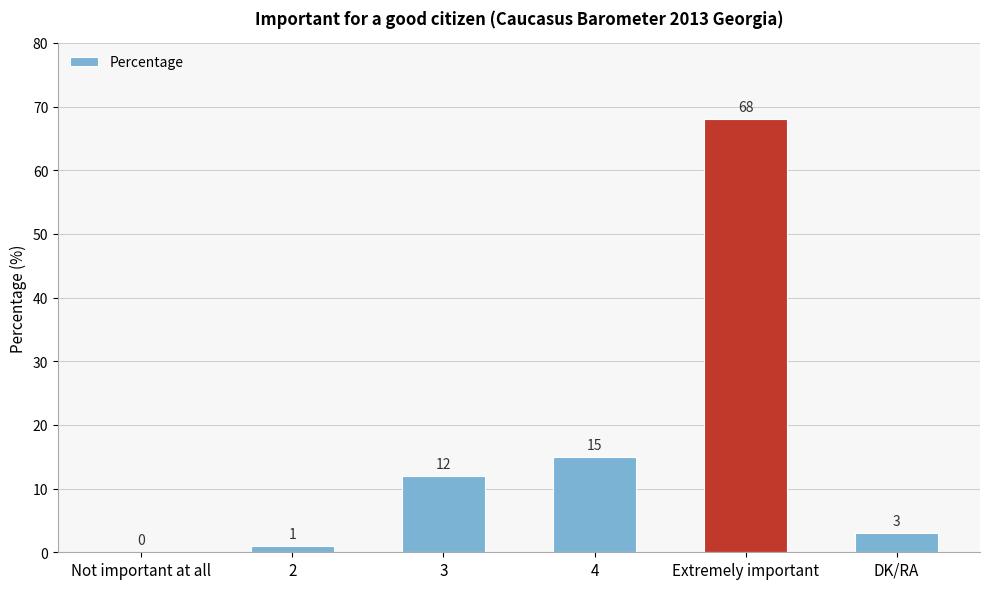

How many positive values are there?

5